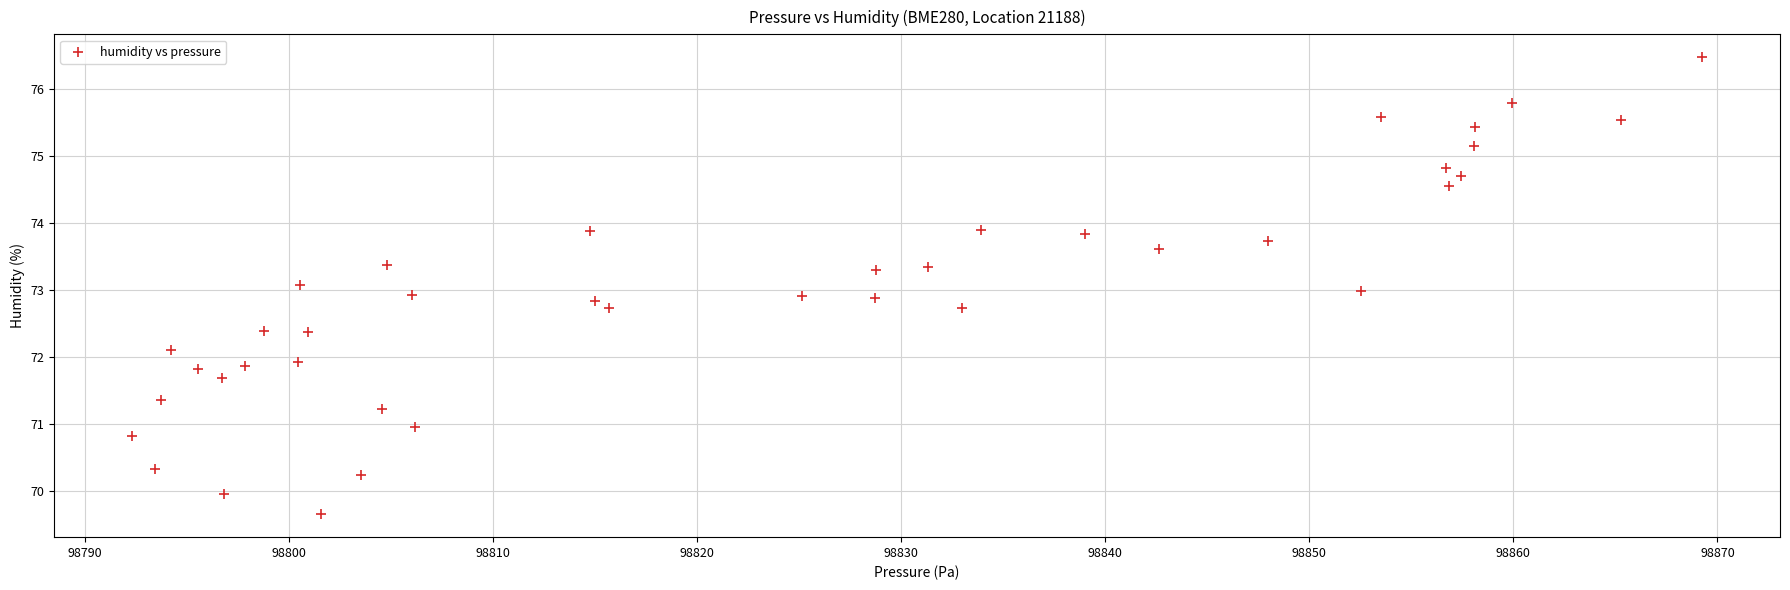

What is the range of Y values (max minus min)?

6.8